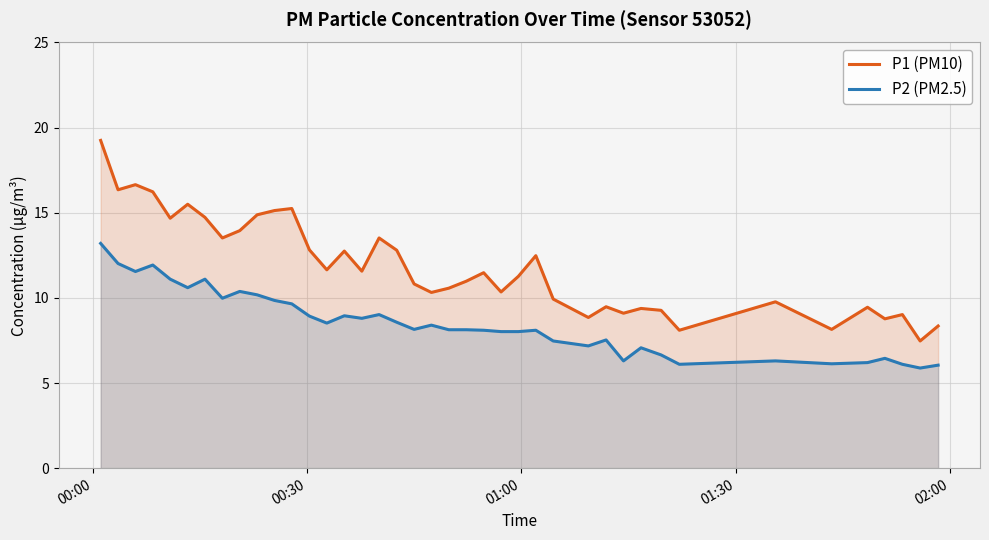

What is the highest value of the P1 (PM10) series?

19.2